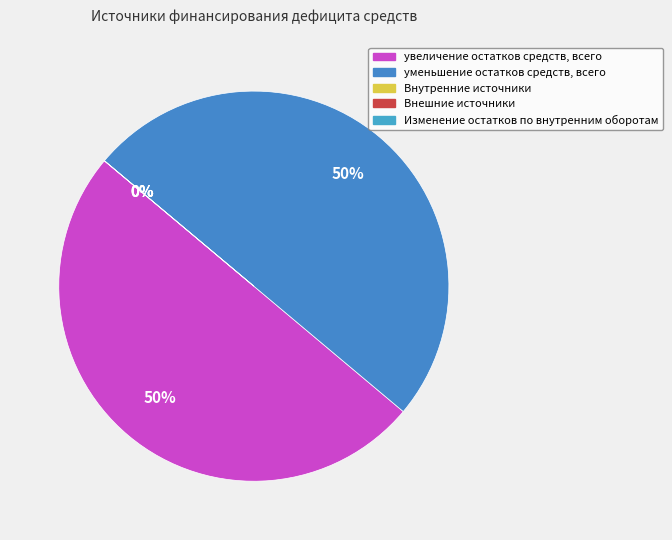

Does any single category account for the majority?

No